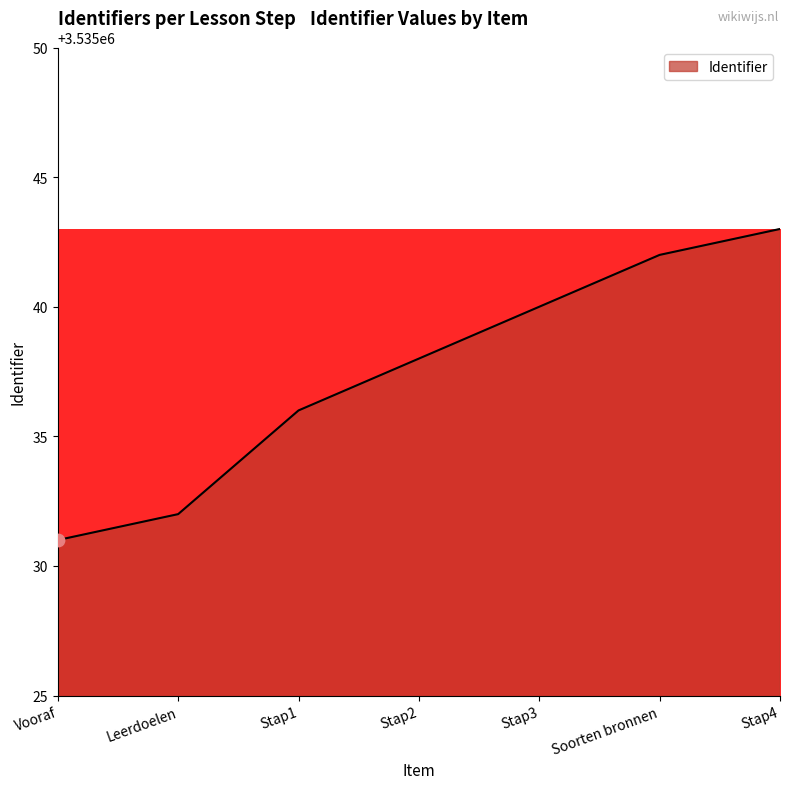

Between Stap2 and Stap1, which is larger?

Stap2